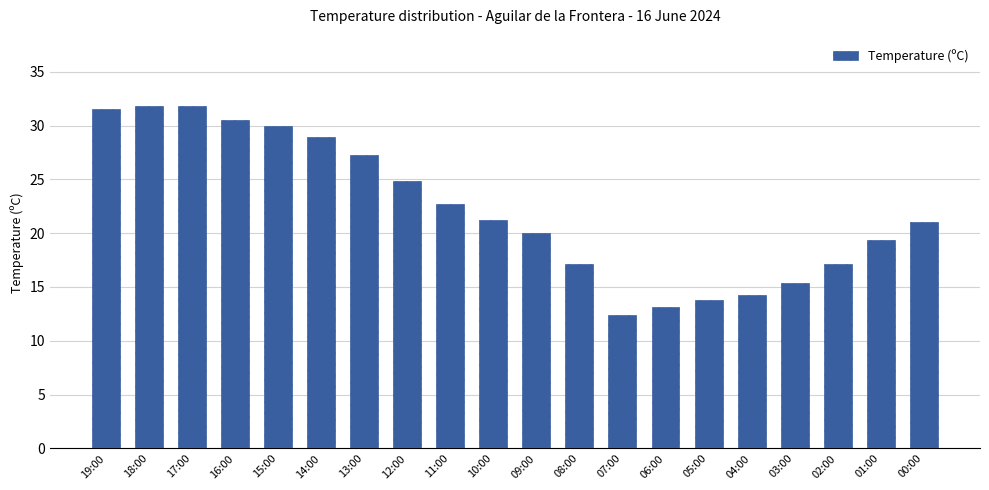

What is the difference between the maximum and minimum values?

19.4